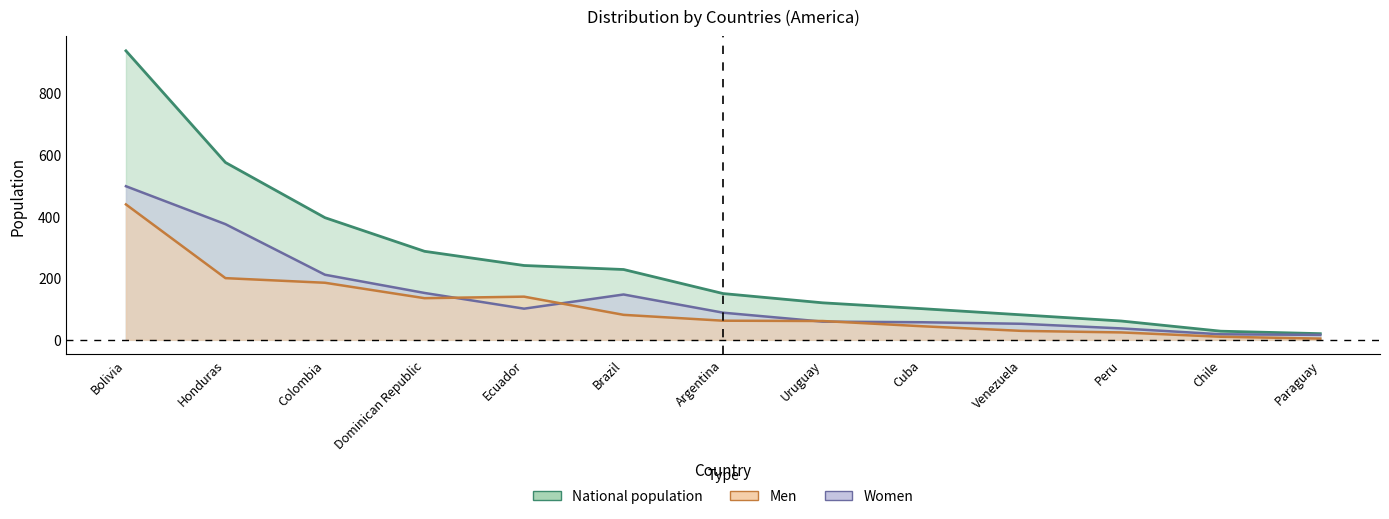

What is the maximum value shown in the chart?

937